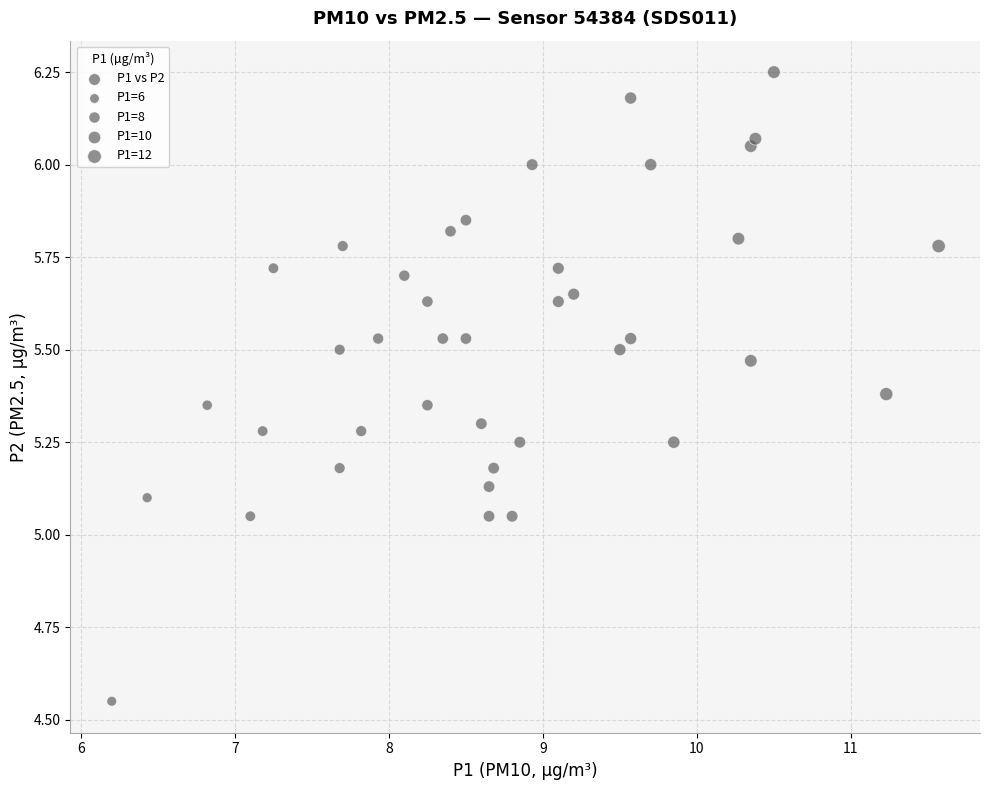

What is the range of Y values (max minus min)?

1.7